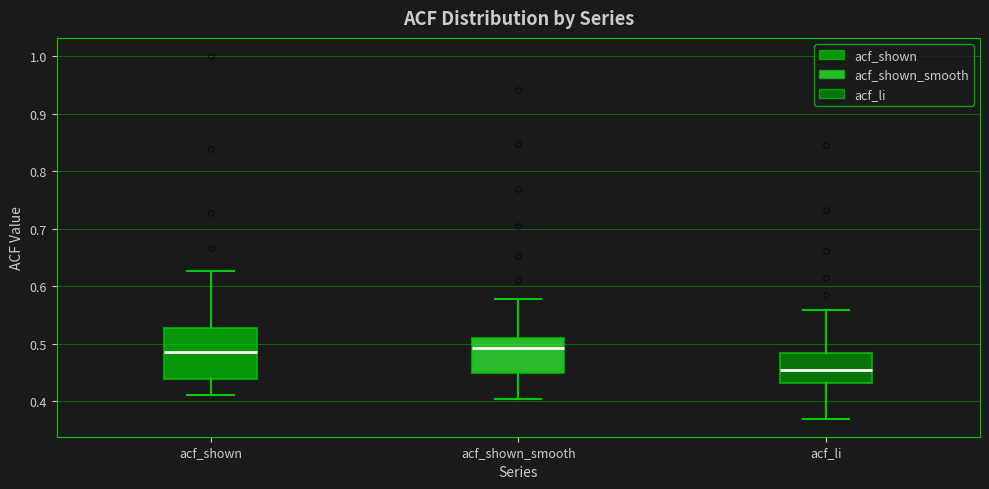

Where does the upper whisker of the box for acf_shown end on the y-axis? The values are not printed on the chart, so give them approximately, as read against the axis.

0.63